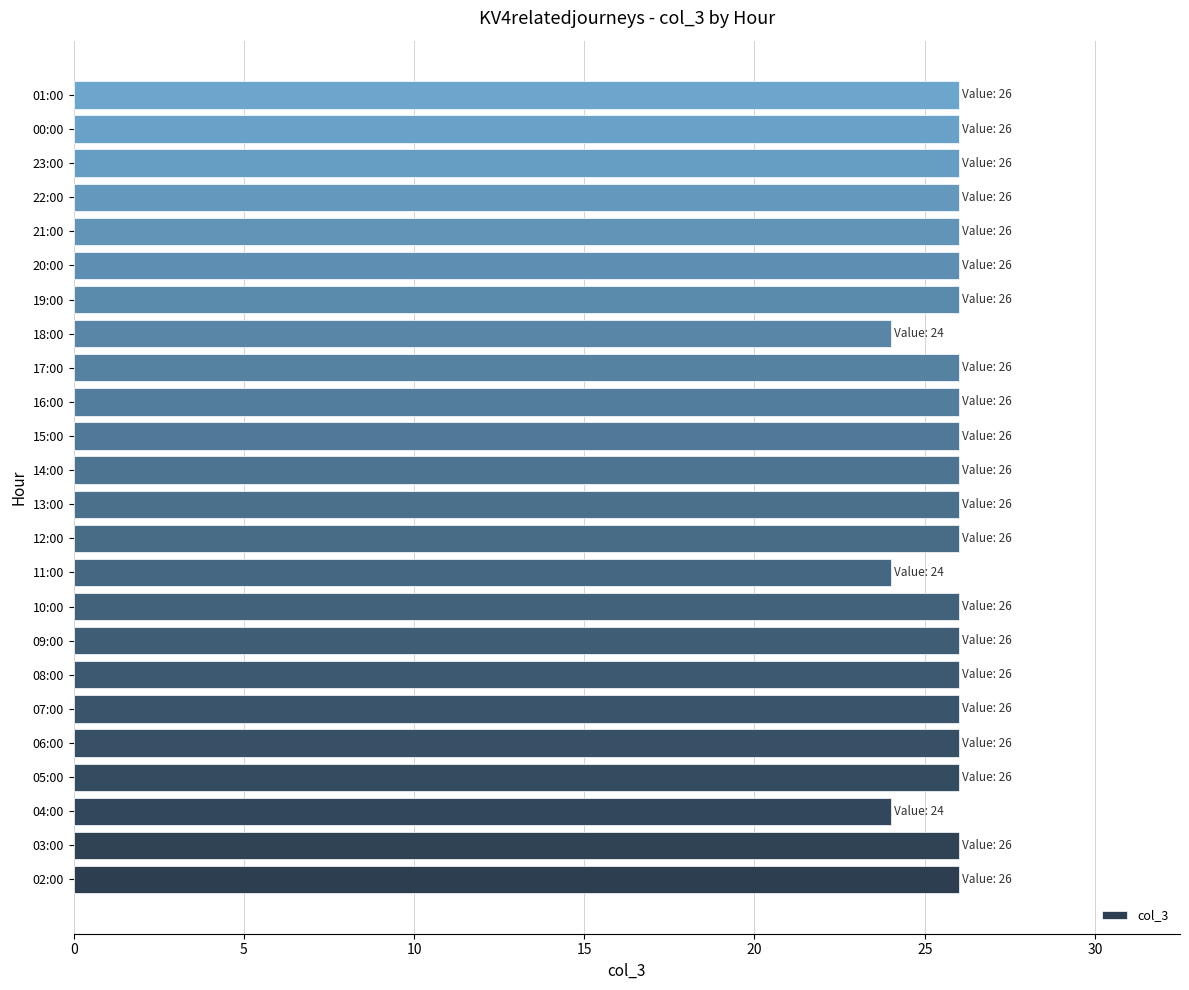

Reading bottom to top, extract all data points from this chart.

02:00=26	03:00=26	04:00=24	05:00=26	06:00=26	07:00=26	08:00=26	09:00=26	10:00=26	11:00=24	12:00=26	13:00=26	14:00=26	15:00=26	16:00=26	17:00=26	18:00=24	19:00=26	20:00=26	21:00=26	22:00=26	23:00=26	00:00=26	01:00=26